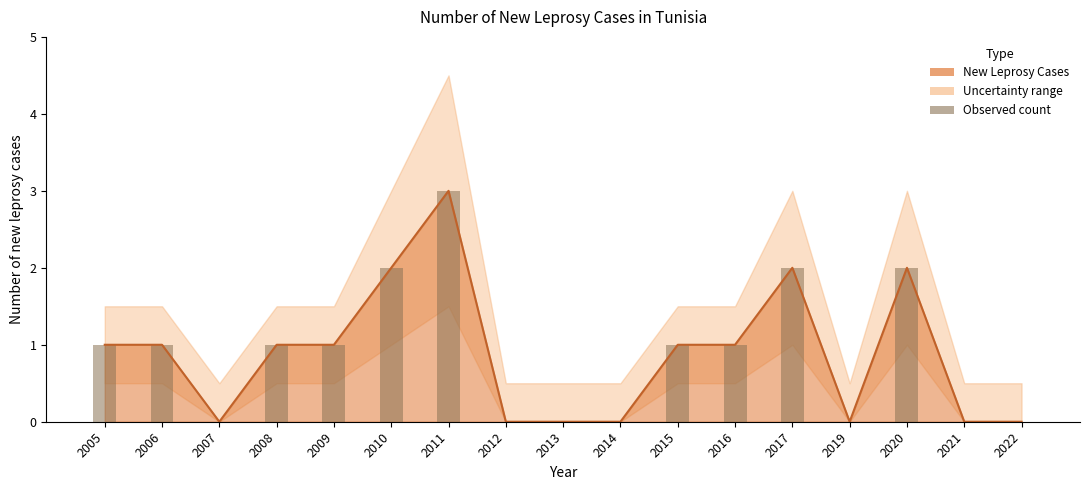

List the labels in order of value, largest first.

2011, 2010, 2017, 2020, 2005, 2006, 2008, 2009, 2015, 2016, 2007, 2012, 2013, 2014, 2019, 2021, 2022